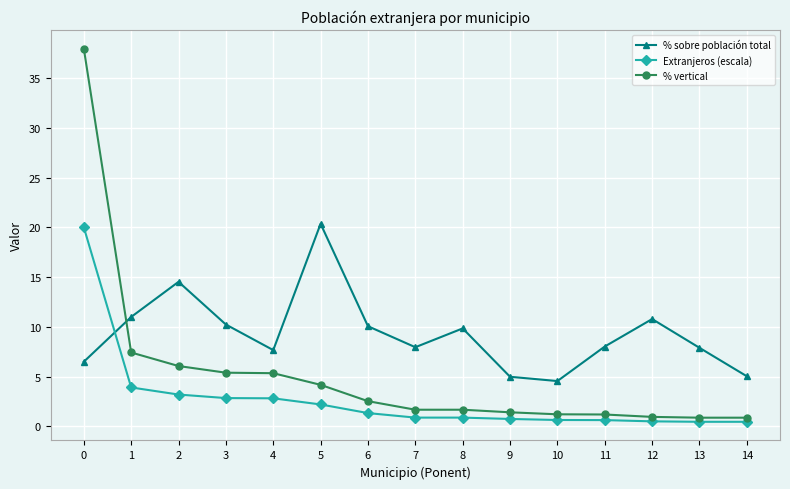

List the series in order of their peak value, highest first.

% vertical, % sobre población total, Extranjeros (escala)